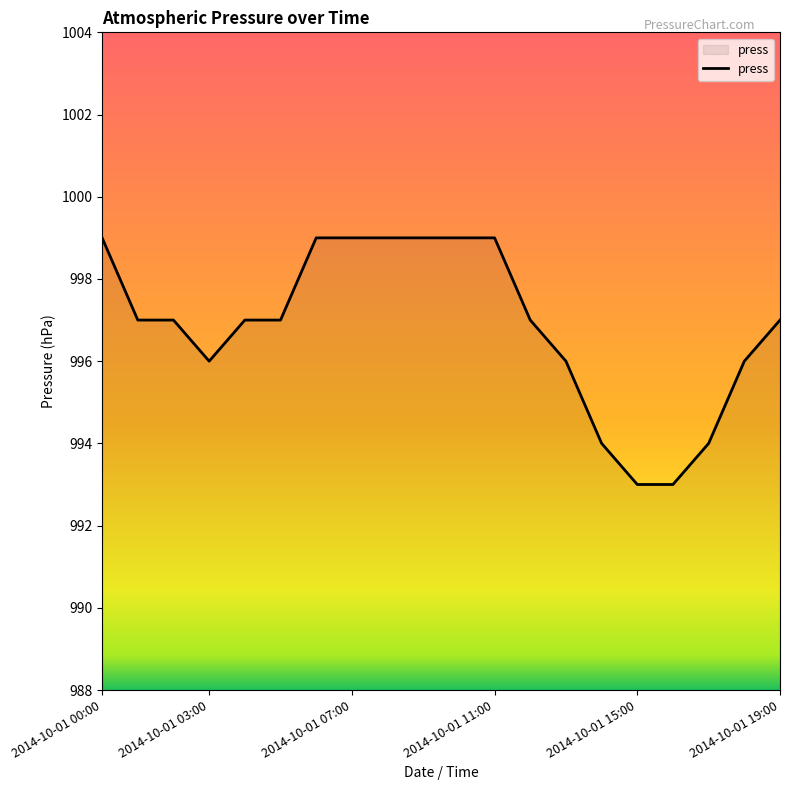

What is the difference between the maximum and minimum values?

6